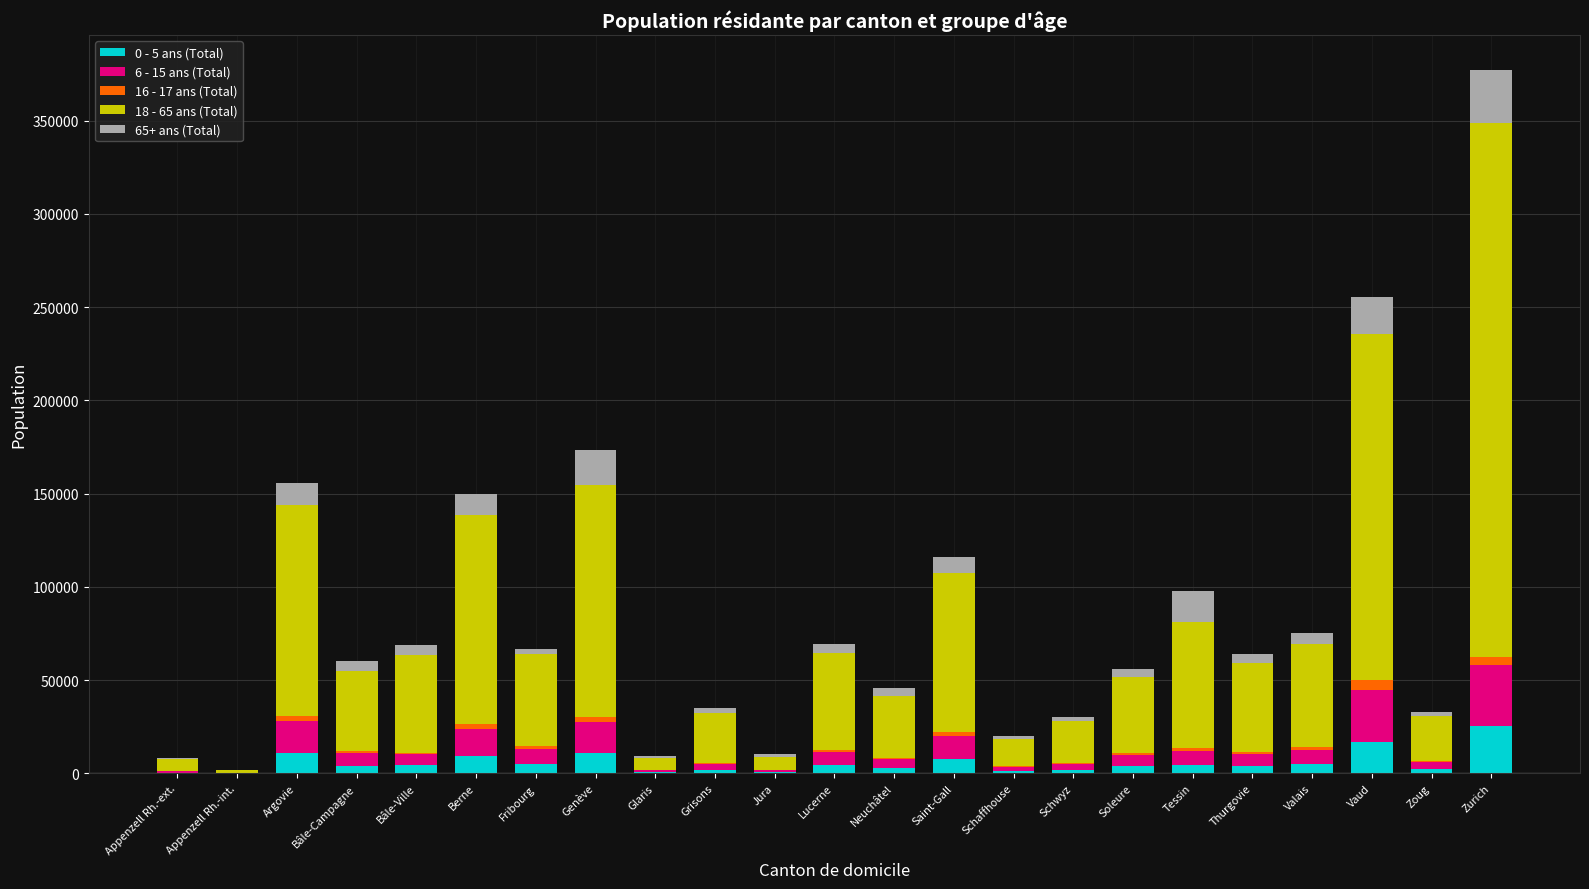

Which category has the highest value in the 0 - 5 ans (Total) series?

Zurich